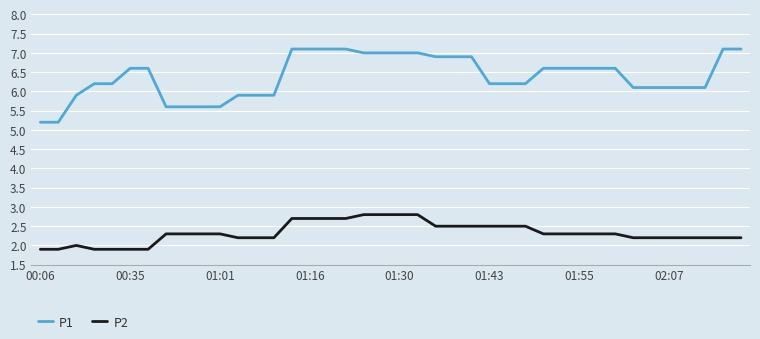

True or false: P1 and P2 cross at least once.

False